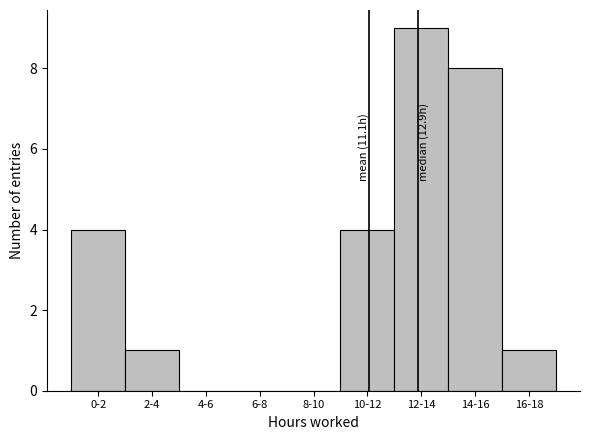

Reading left to right, transcribe all the data shown in this chart.

0-2=4	2-4=1	4-6=0	6-8=0	8-10=0	10-12=4	12-14=9	14-16=8	16-18=1